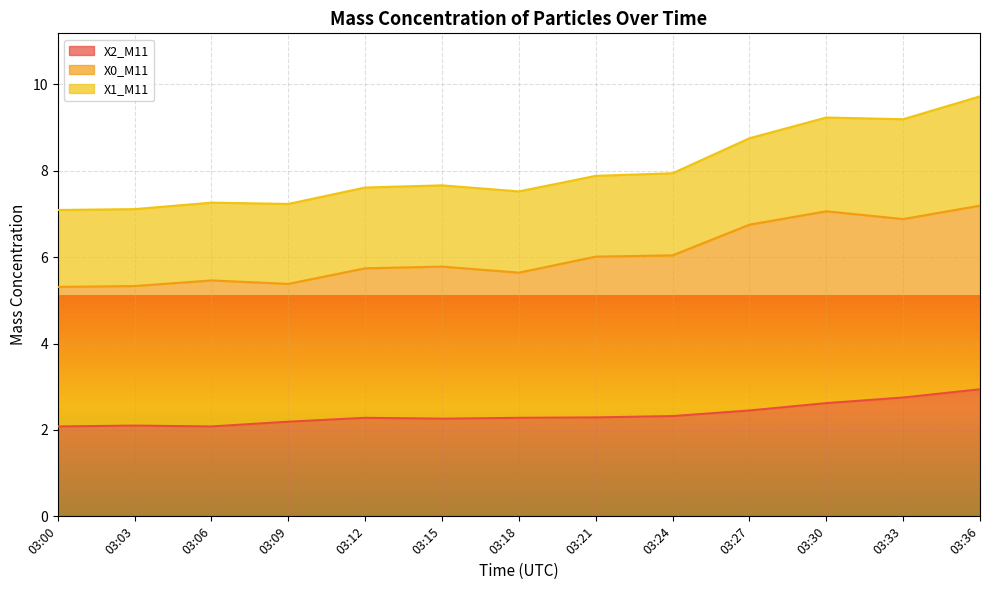

What is the value of the X0_M11 point at the 5th from the left?

5.7